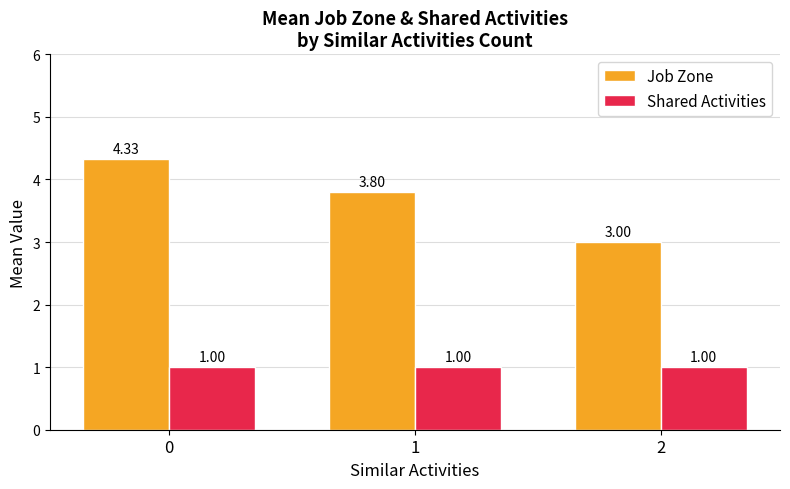

What is the value of the Shared Activities bar at the 3rd from the left?

1.0